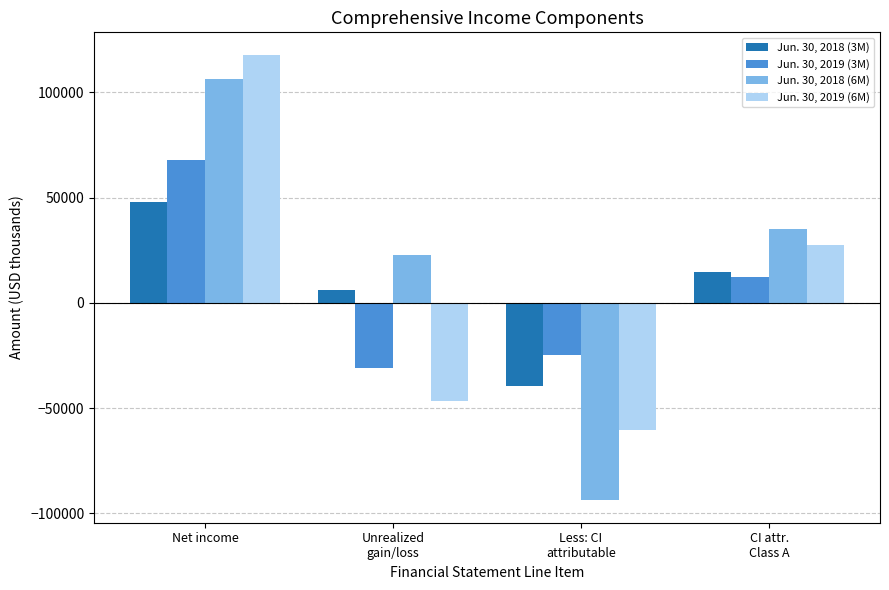

What is the total value across all series at Unrealized
gain/loss?

-48245